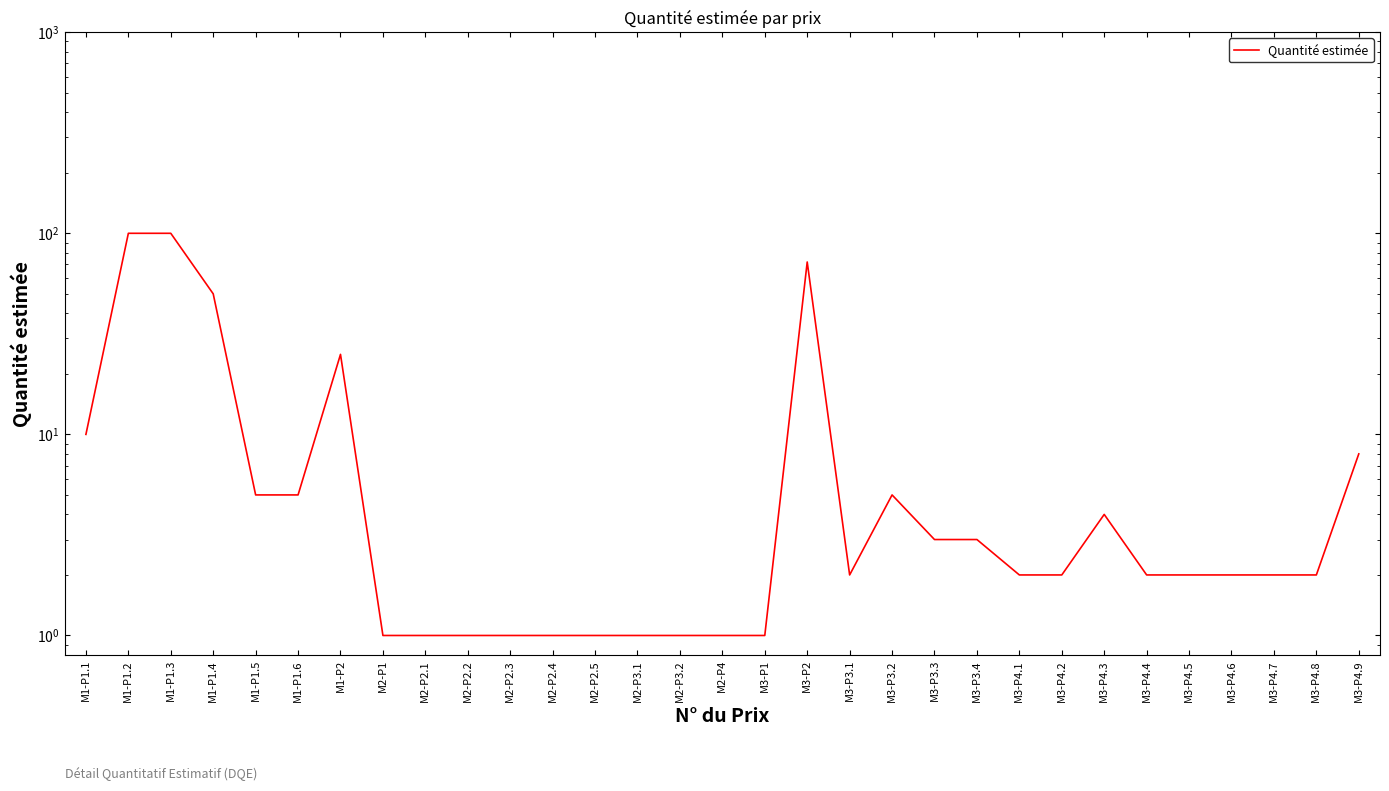

Reading left to right, what are all the values shown in this chart?

10	100	100	50	5	5	25	1	1	1	1	1	1	1	1	1	1	72	2	5	3	3	2	2	4	2	2	2	2	2	8